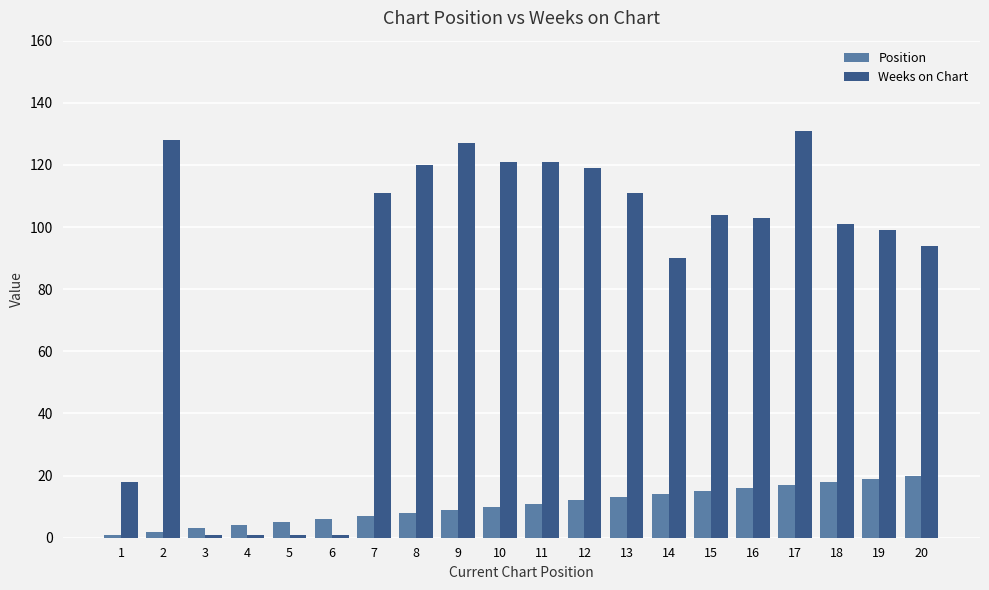

Is it true that Position equals 2 at 2?

True